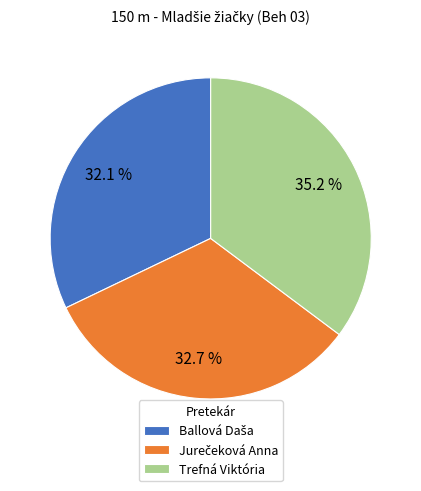

Which slice is the largest?

Trefná Viktória